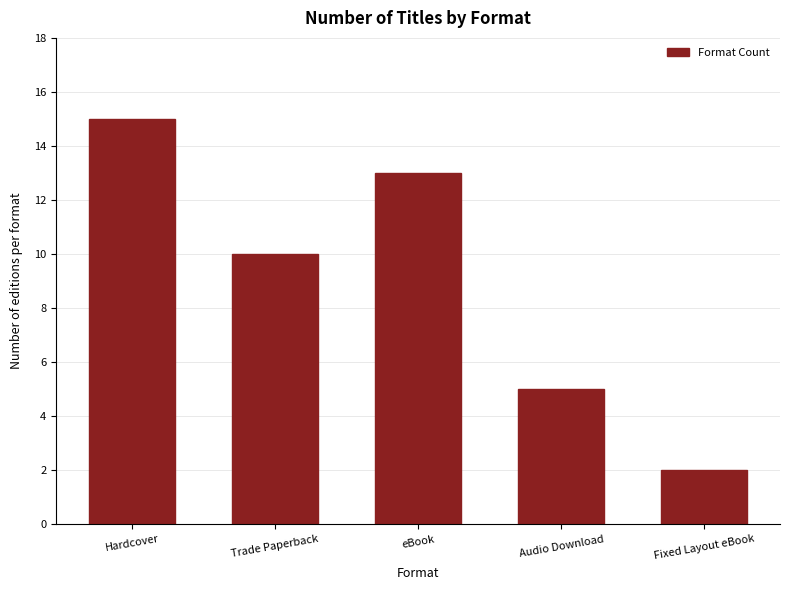

What is the change in value from Trade Paperback to Fixed Layout eBook?

-8